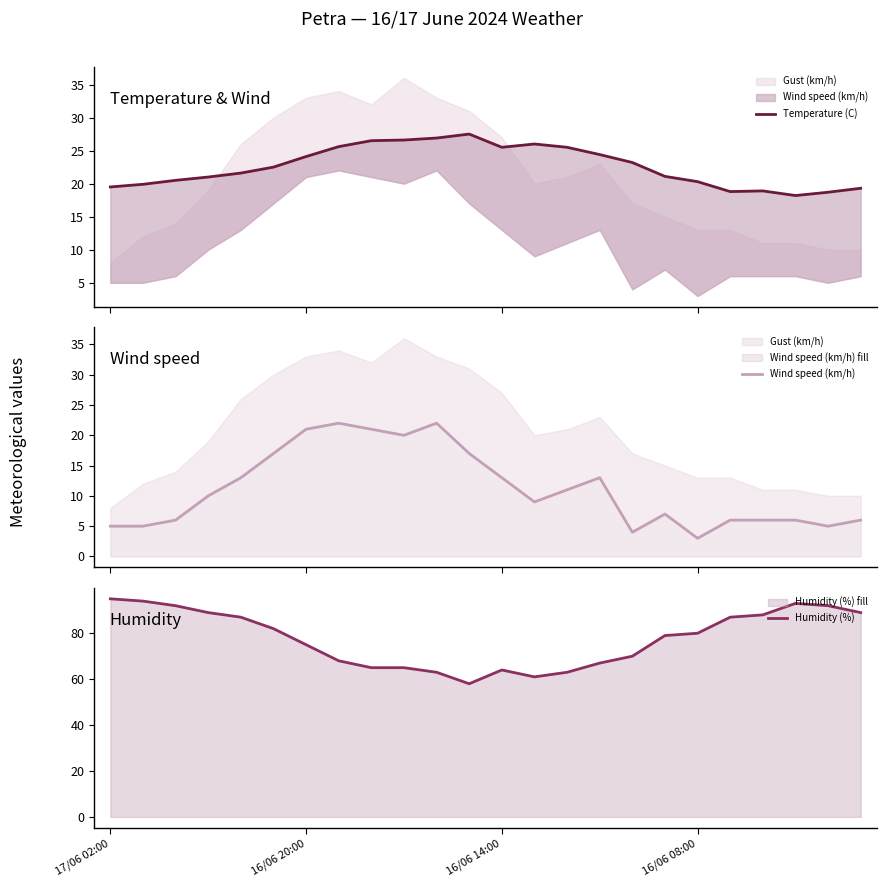

What is the total value across all series at 19?

111.8